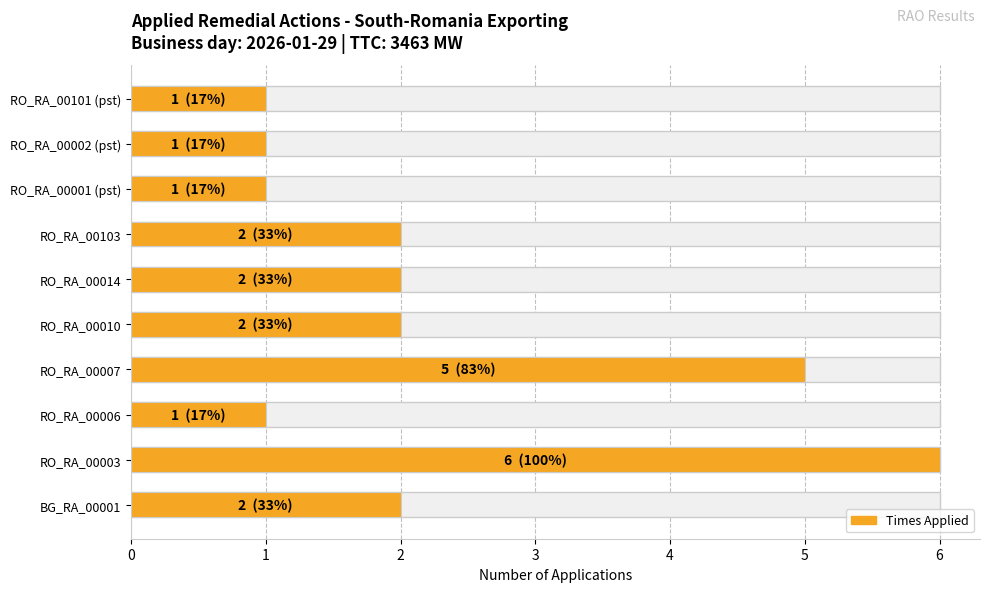

What is the average value?

2